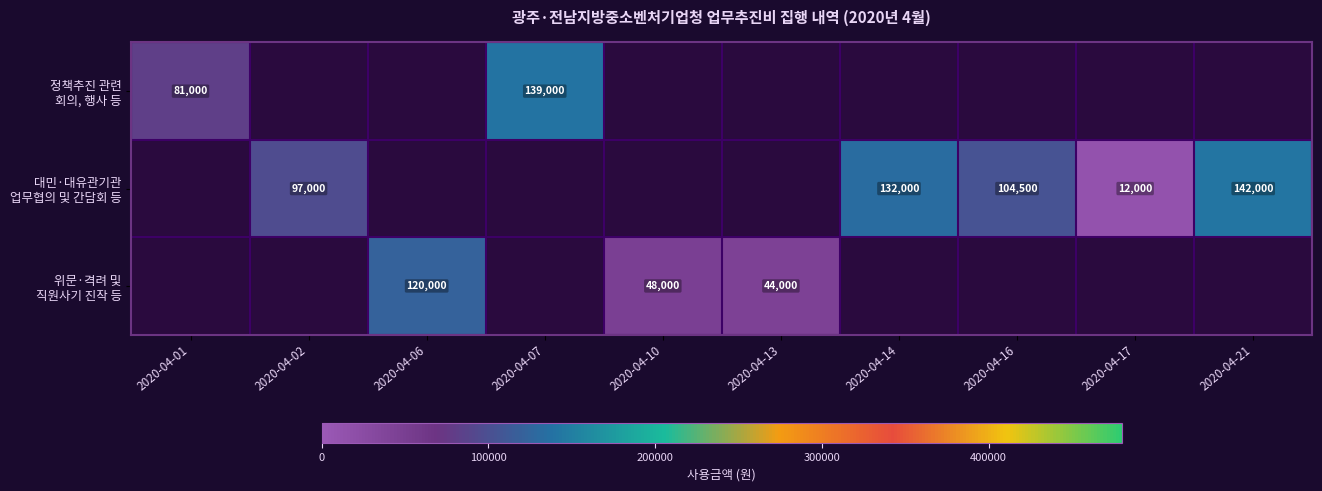

How many categories are shown in the chart?

10